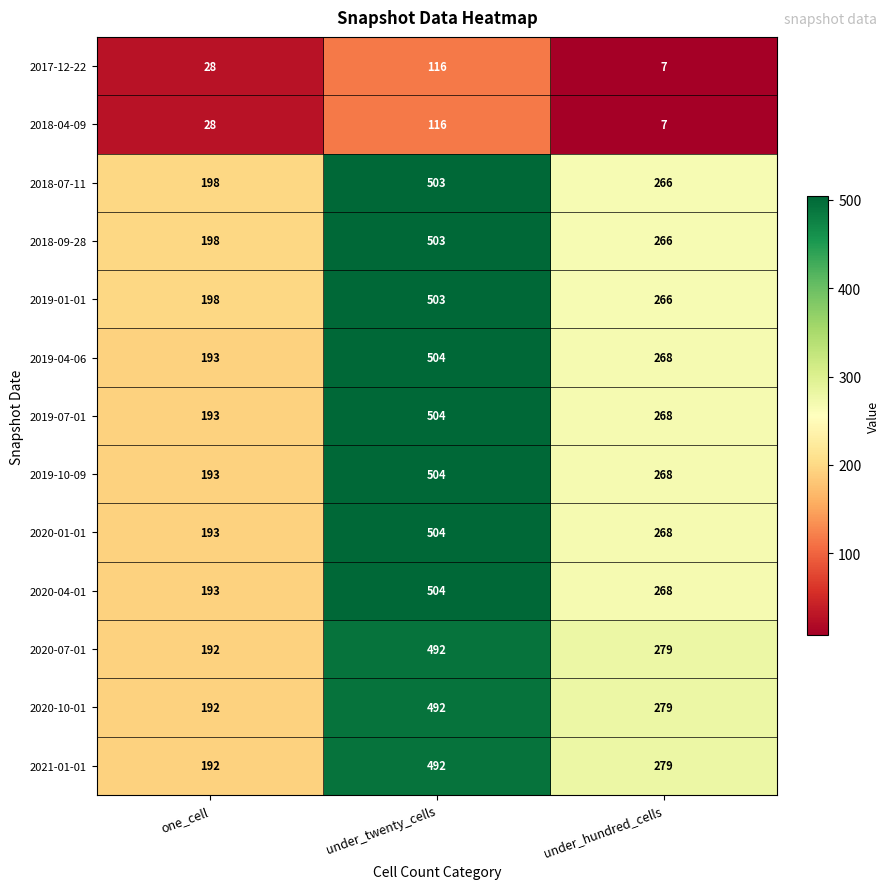

Count the 2020-07-01 values in the range 192 to 492.

3